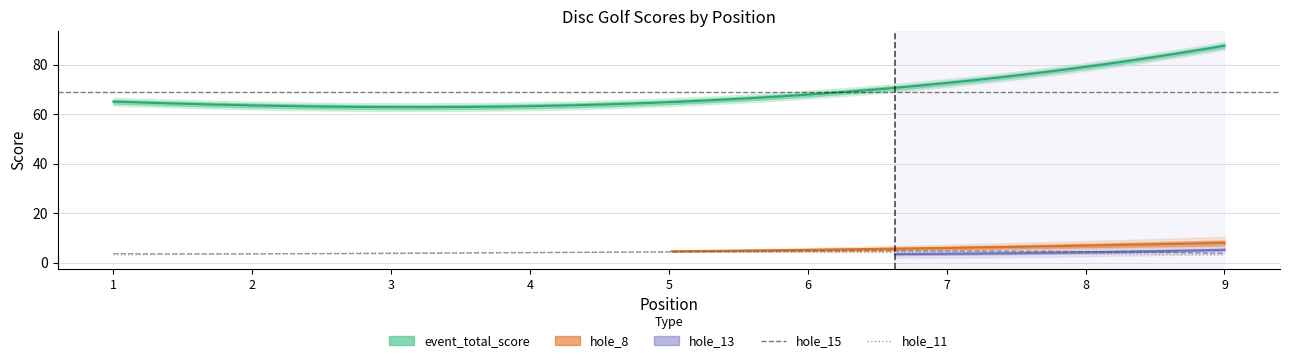

The event_total_score series shows 85 at 1. True or false?

False